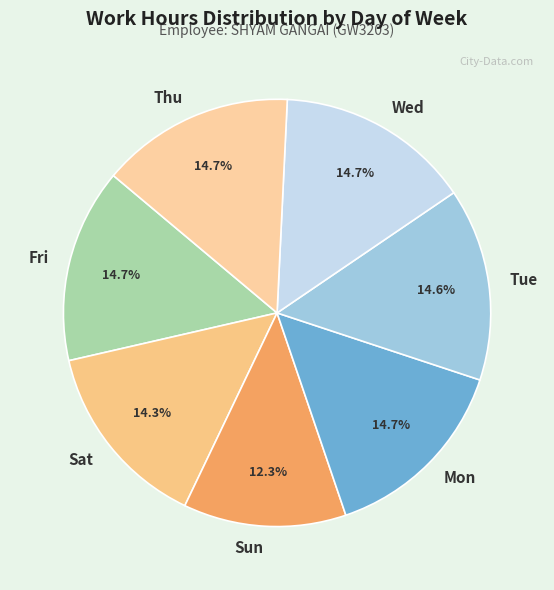

True or false: Sat accounts for 14% of the total.

True